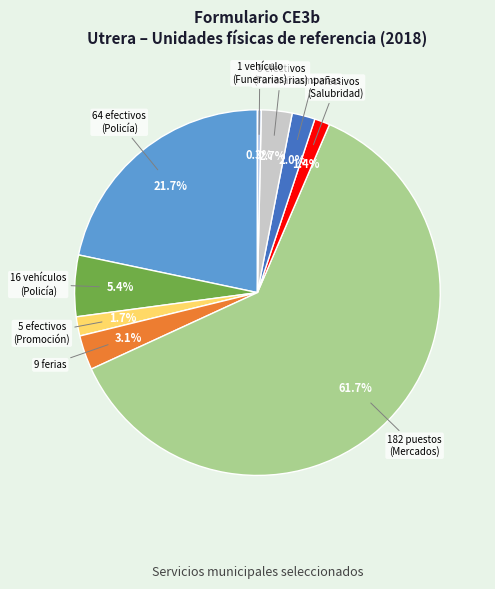

How many segments does this pie chart have?

9